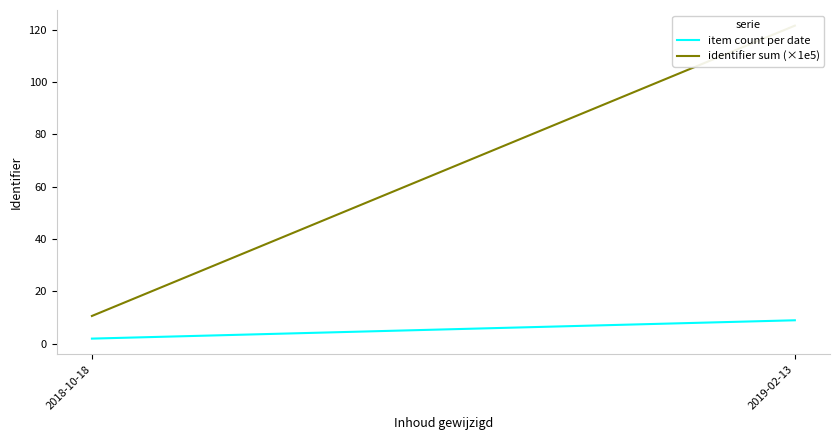

What is the maximum value for identifier sum (×1e5)?

121.5